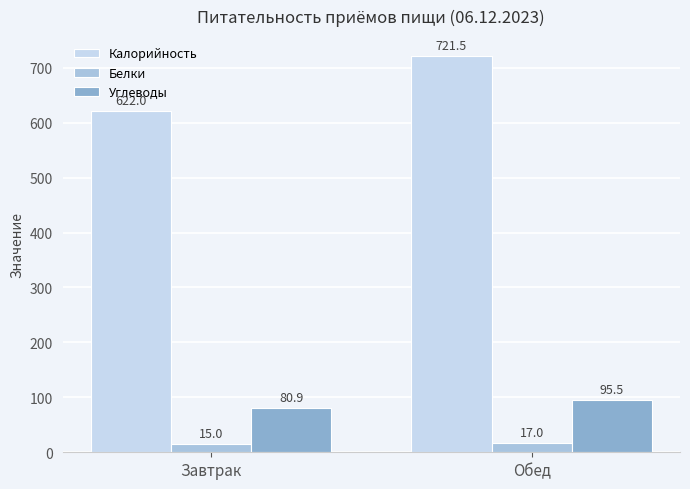

At how many categories does at least one series exceed 688?

1